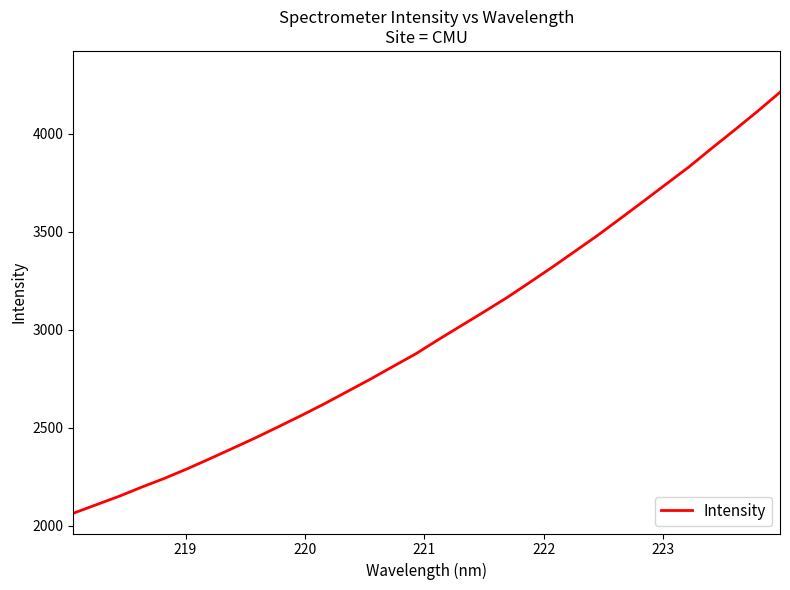

How many lines are shown in the chart?

1